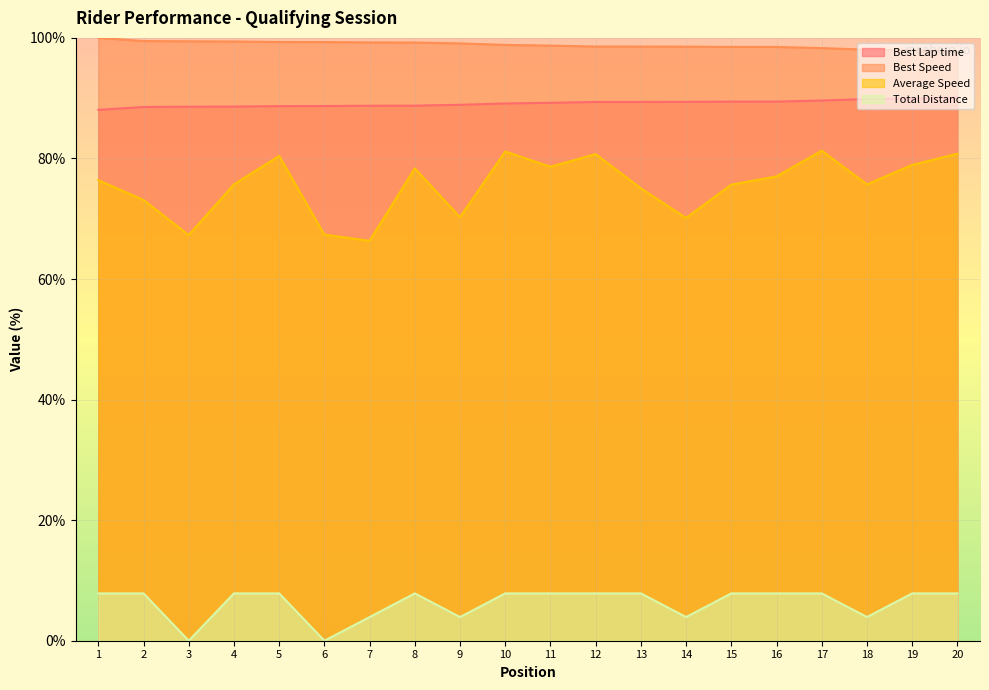

What is the spread (max minus min) of values at 19?

90.1